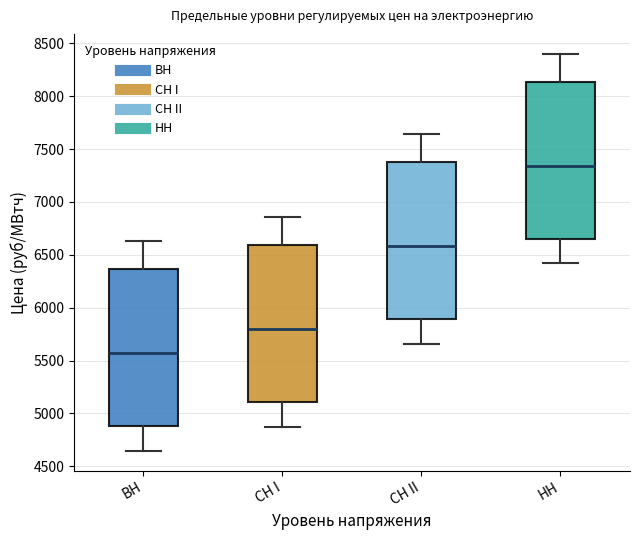

Which box's median line is the lowest?

ВН